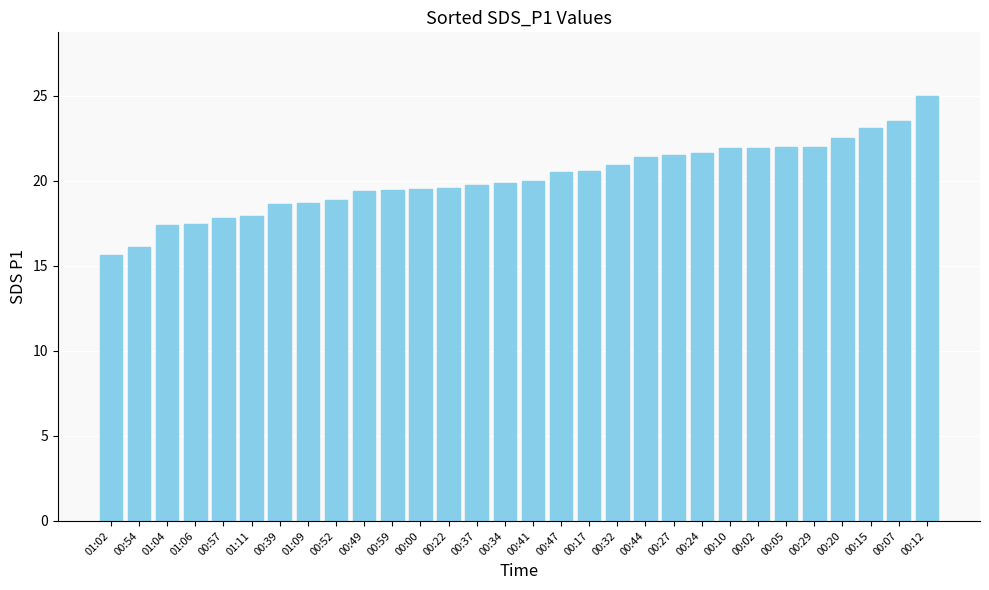

What is the approximate value at 00:27?

21.5